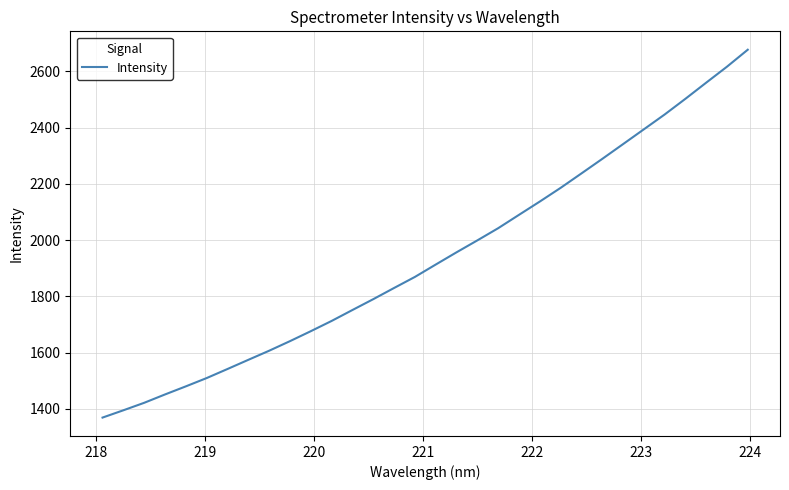

Is this an area chart (filled region under the line)?

No